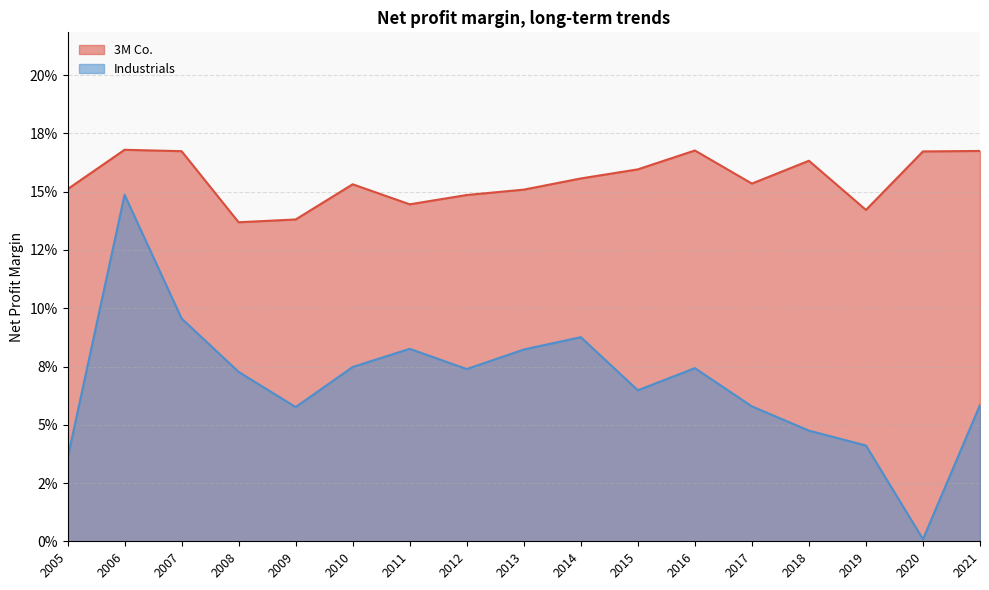

Where is 3M Co. nearest to the value 0?

2008